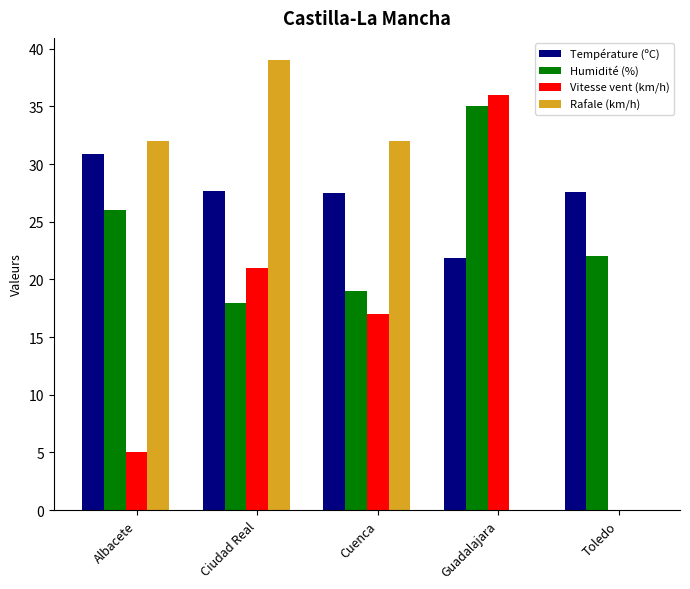

Which series changed the most between Albacete and Toledo?

Rafale (km/h)